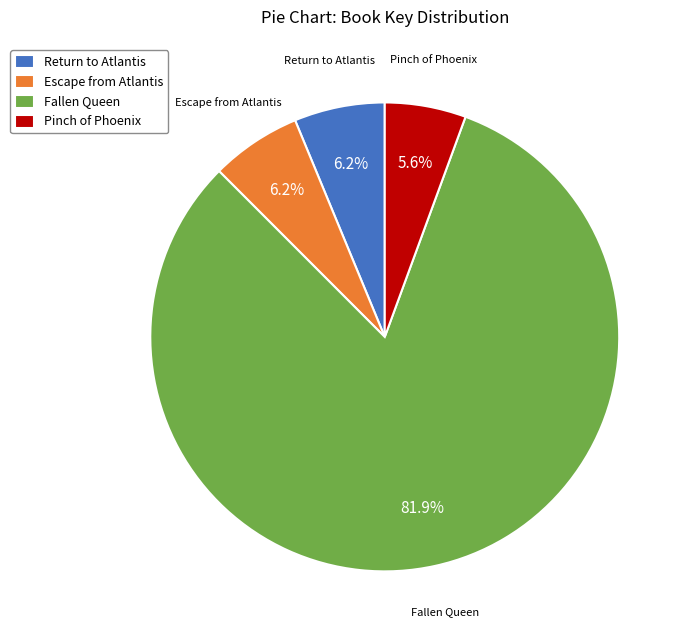

To the nearest percent, what portion does Pinch of Phoenix represent?

6%